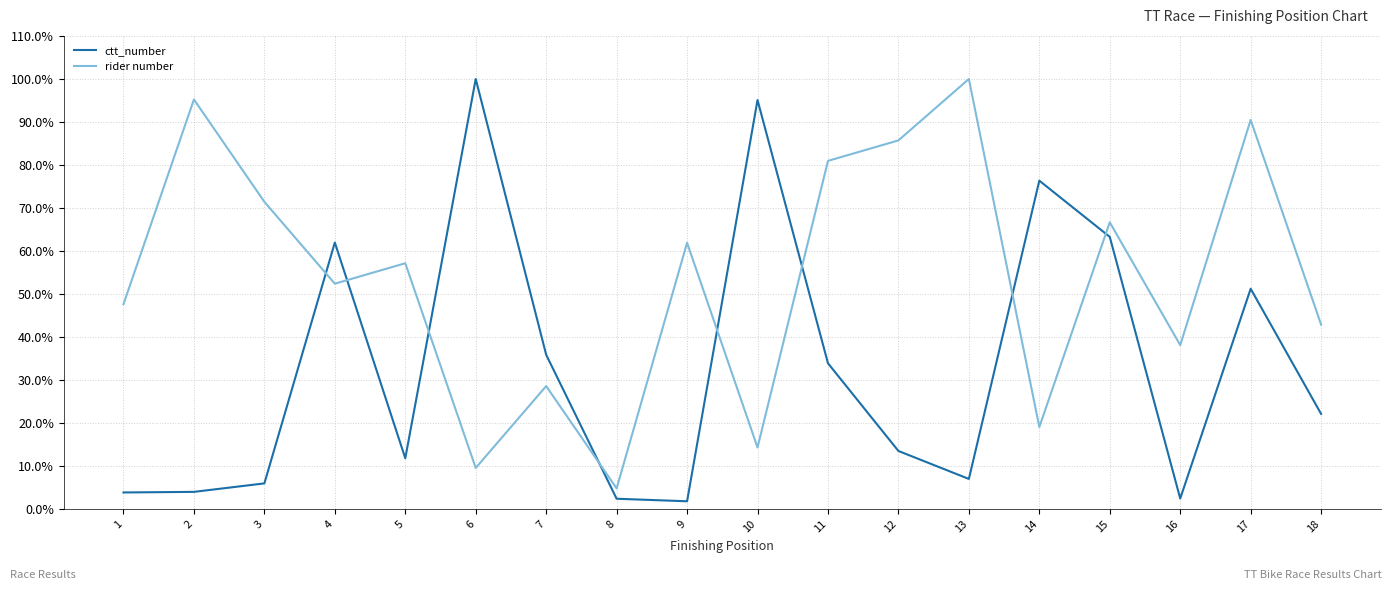

At how many categories does at least one series exceed 93?

4